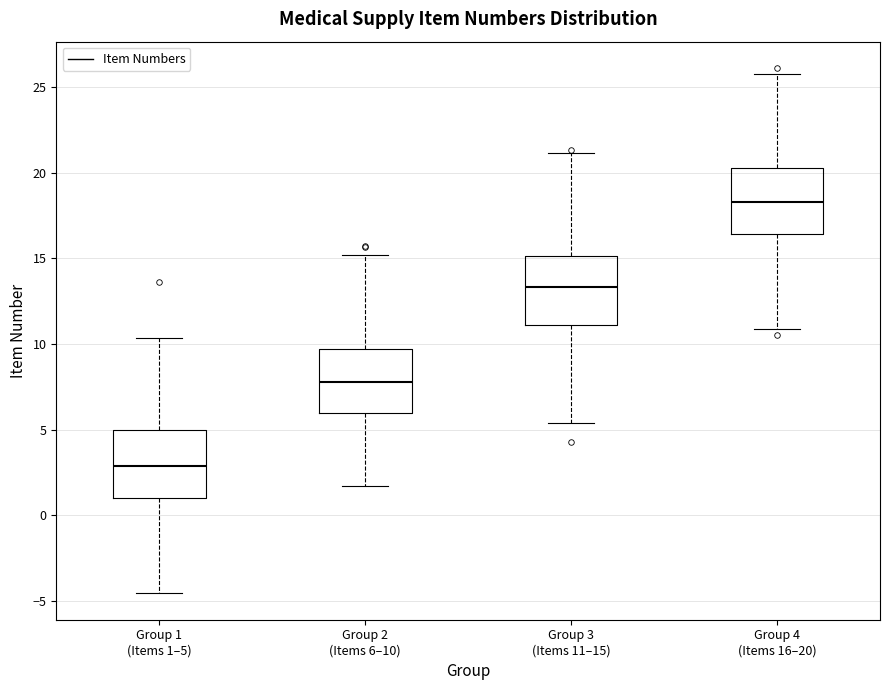

Reading left to right, transcribe this box plot: for each box, give where its median line is, the range the box spans, and where its two whiskers end, as read against the y-axis. The values are not printed on the chart, so give them approximately, as read against the axis.

Group 1 (Items 1–5): median 3.0, box 1.0 to 5.0, whiskers -4.5 to 10.5
Group 2 (Items 6–10): median 8.0, box 6.0 to 9.5, whiskers 1.5 to 15.0
Group 3 (Items 11–15): median 13.5, box 11.0 to 15.0, whiskers 5.5 to 21.0
Group 4 (Items 16–20): median 18.5, box 16.5 to 20.0, whiskers 11.0 to 25.5